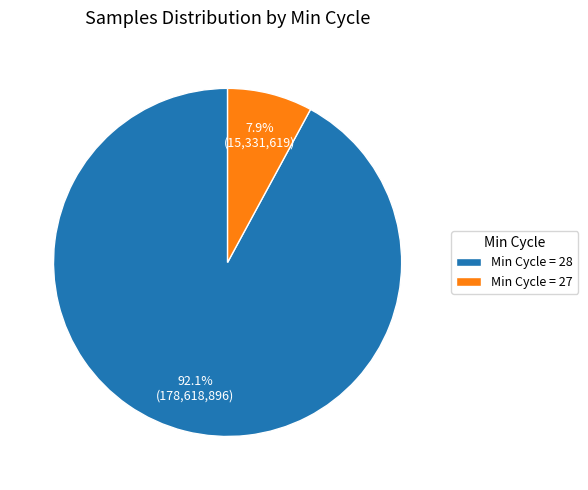

Rank the categories by value from highest to lowest.

Min Cycle = 28, Min Cycle = 27